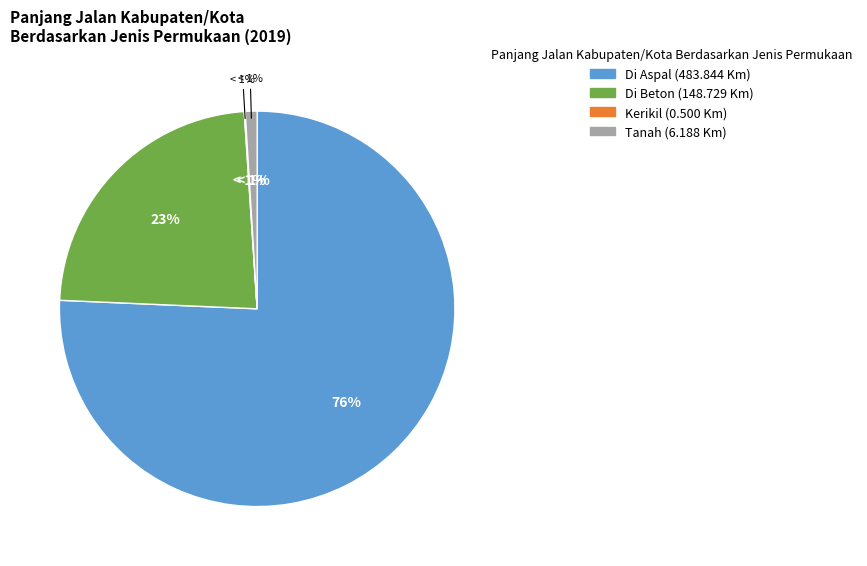

To the nearest percent, what is the average slice percentage?

25%